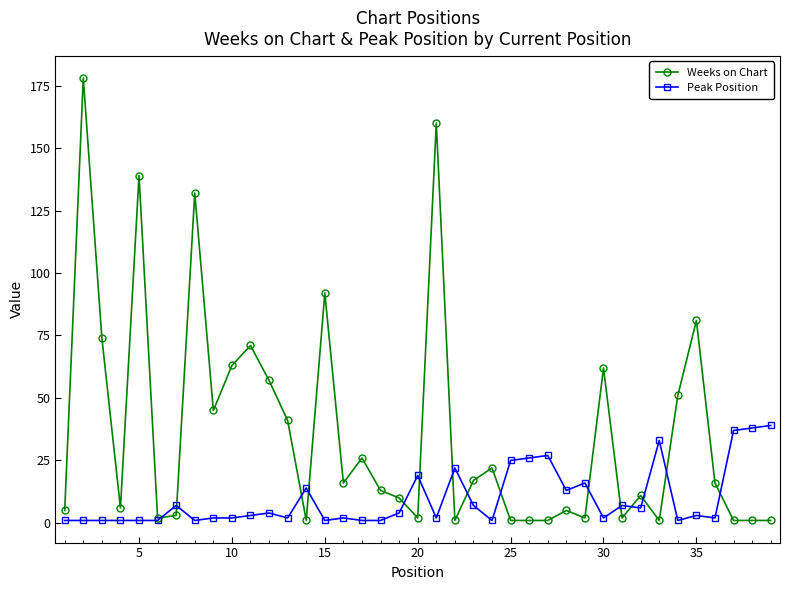

At how many categories does at least one series exceed 54?

11